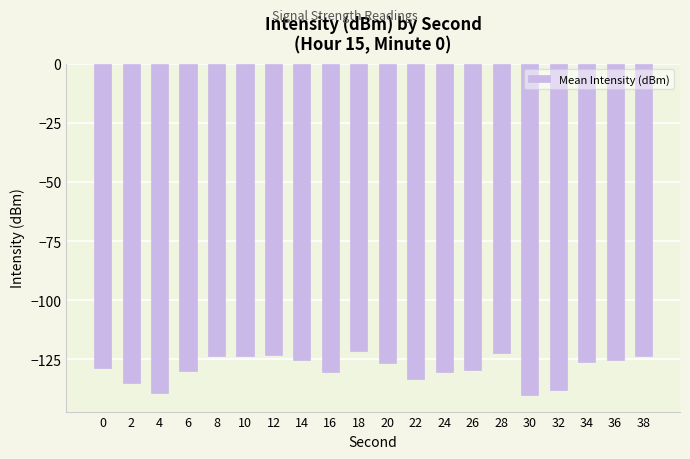

What is the average value?

-128.7